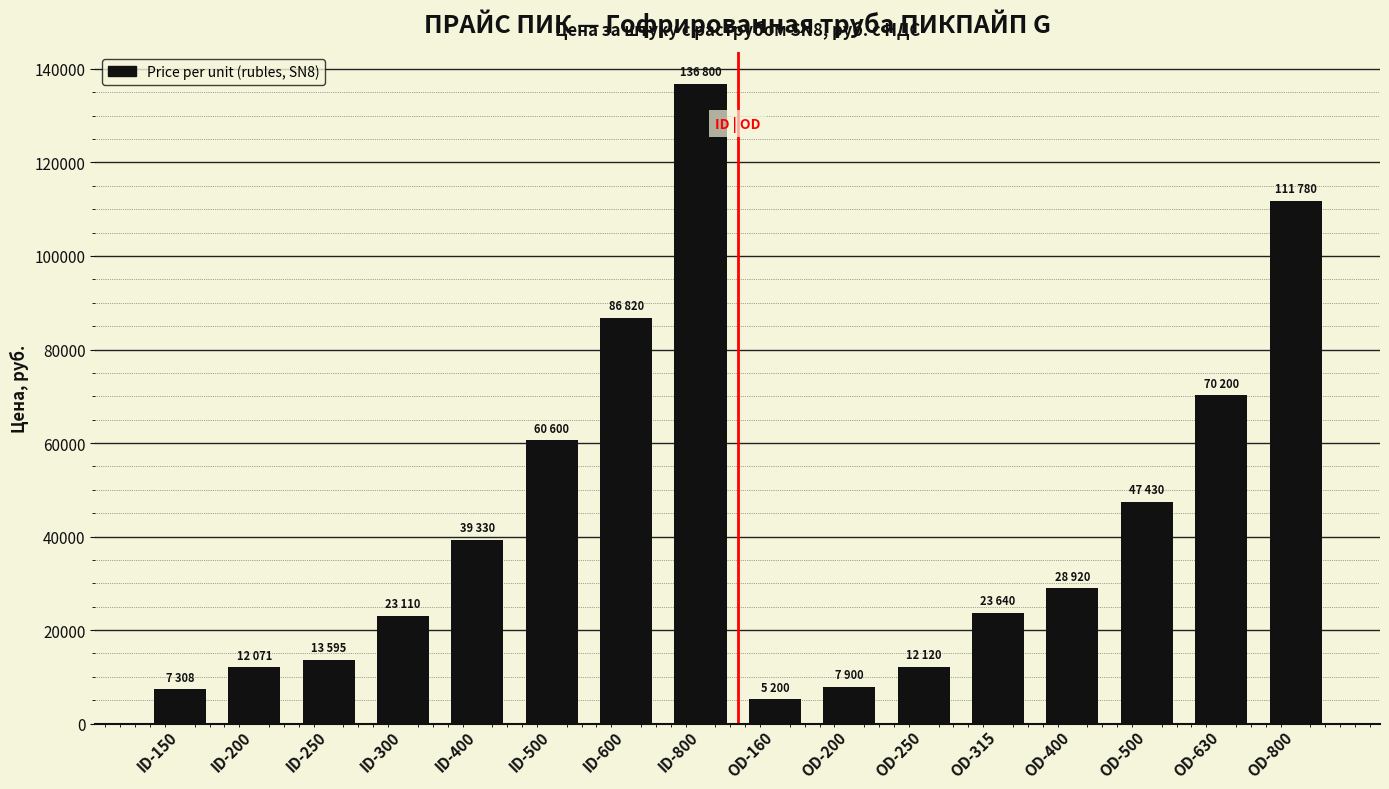

What is the approximate value at OD-250?

12120